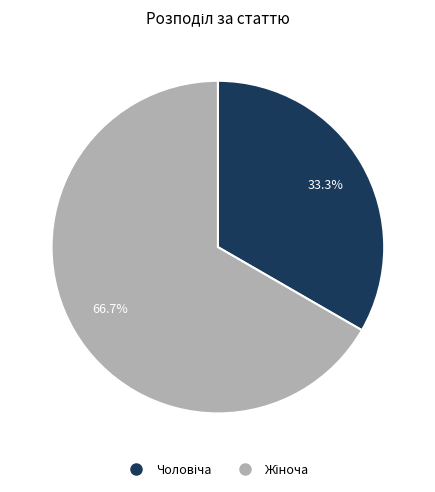

Is there a majority slice in this chart?

Yes